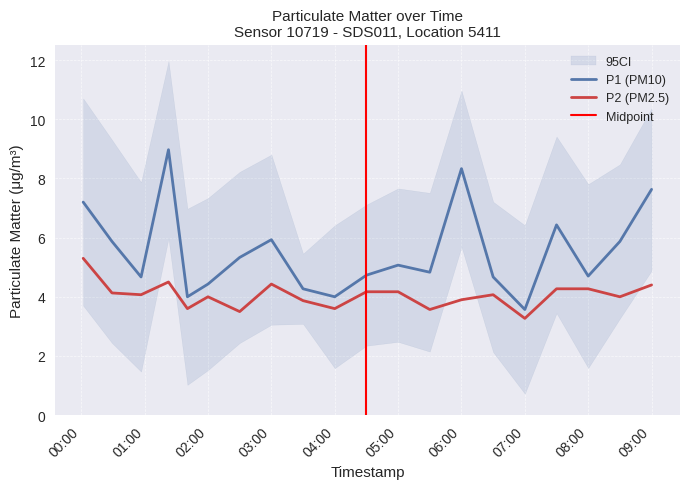

The value of P2 (PM2.5) at 08:00 is 4.3. True or false?

True